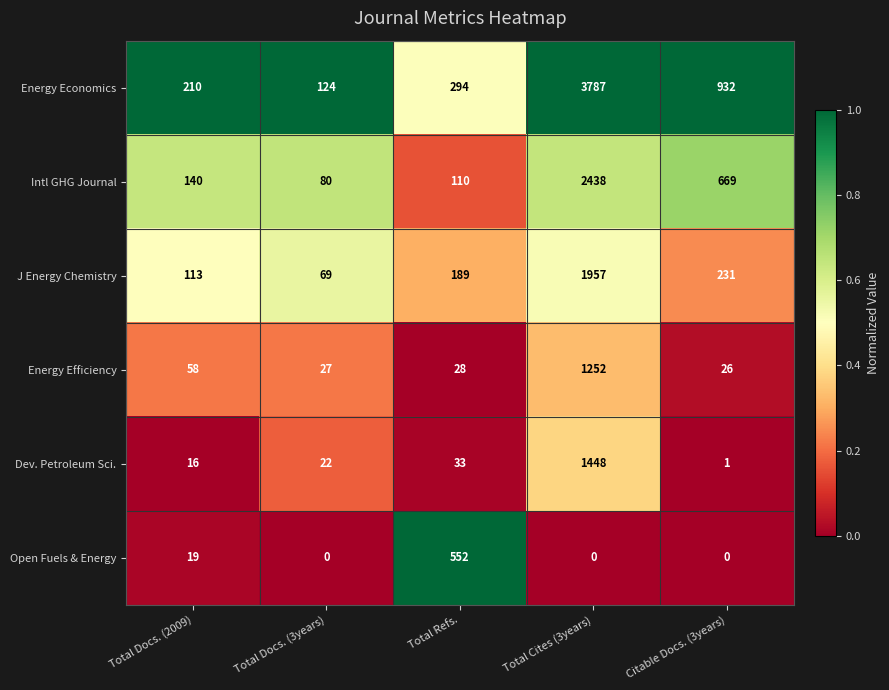

How many series are shown in this chart?

6